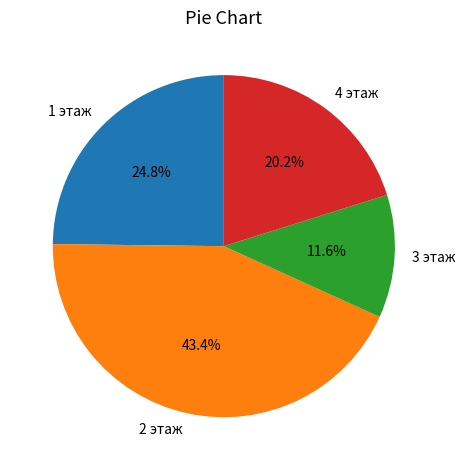

Is it true that 2 этаж is 43% of the pie?

True